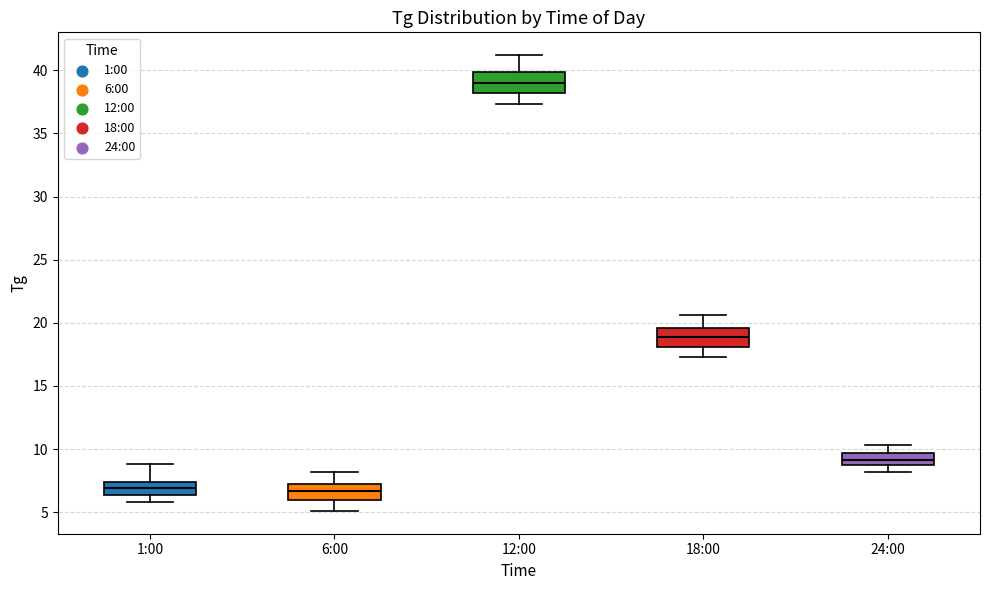

Where is the lower edge of the box for 24:00 on the y-axis? The values are not printed on the chart, so give them approximately, as read against the axis.

9.0